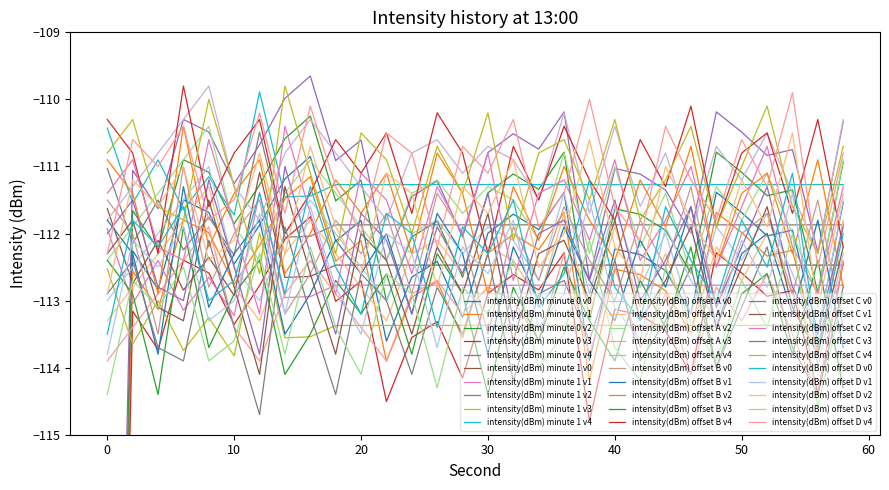

How many values in the intensity(dBm) offset A series are below -112?

15